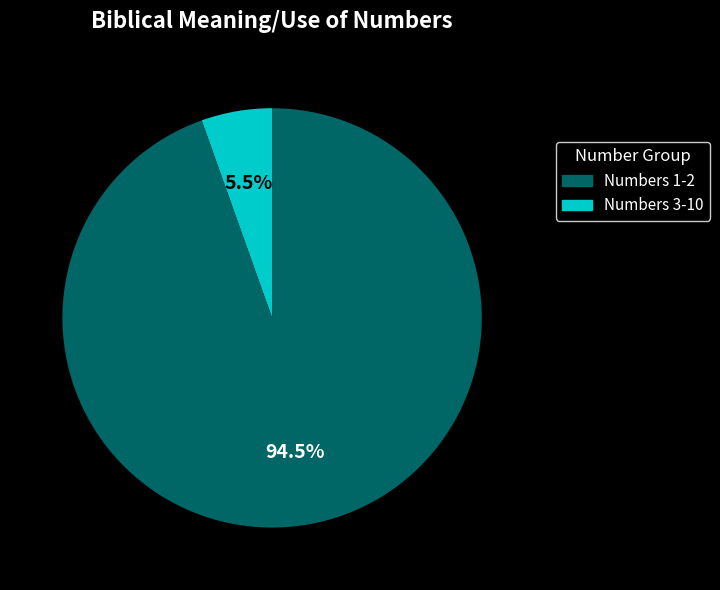

Is there a majority slice in this chart?

Yes